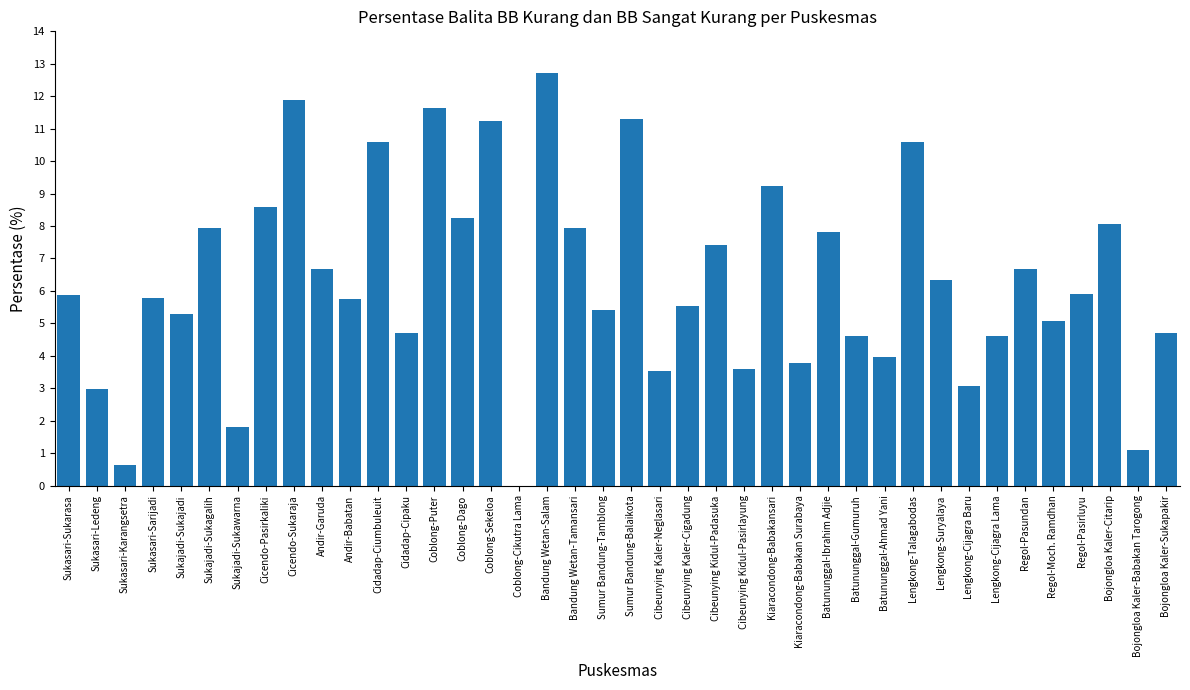

What is the change in value from Sumur Bandung-Tamblong to Cibeunying Kaler-Cigadung?

+0.1